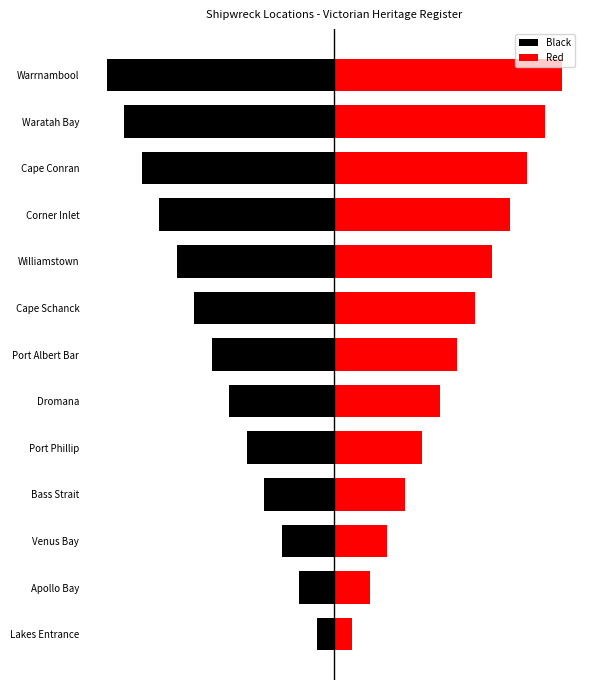

Read the Black value at Venus Bay.

-3